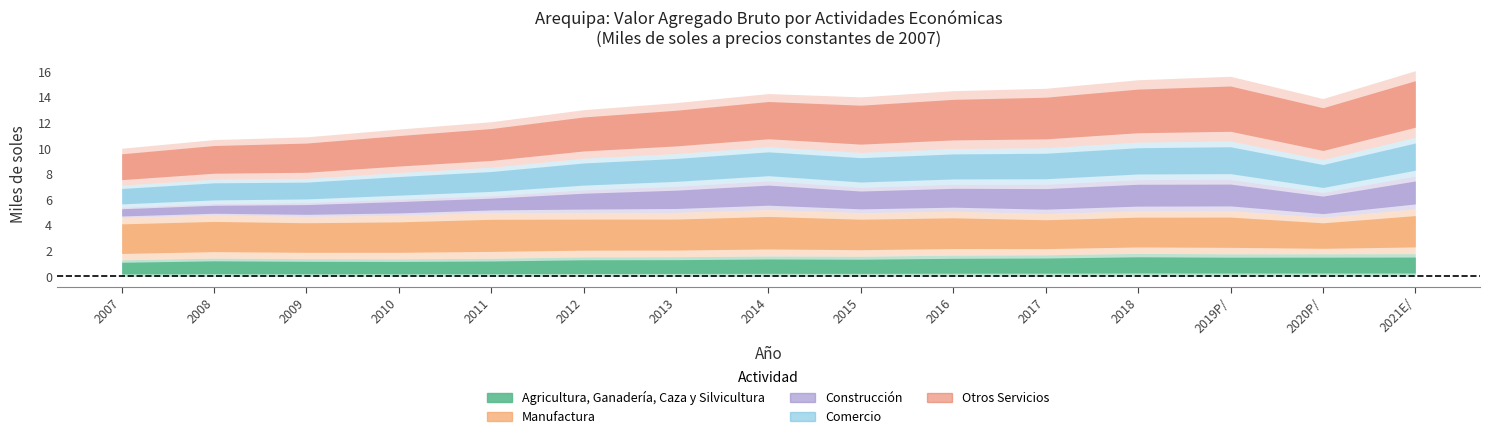

Does the chart display data point markers on the line(s)?

No